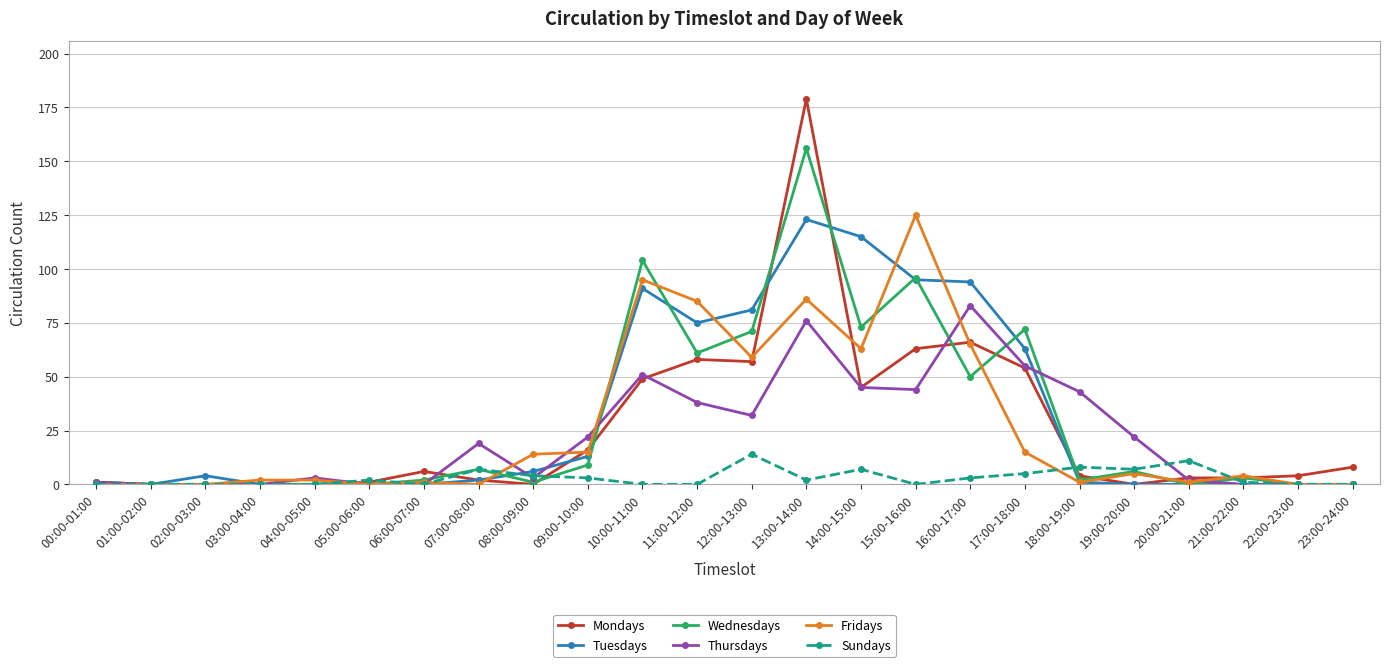

Count the number of categories in the chart.

24